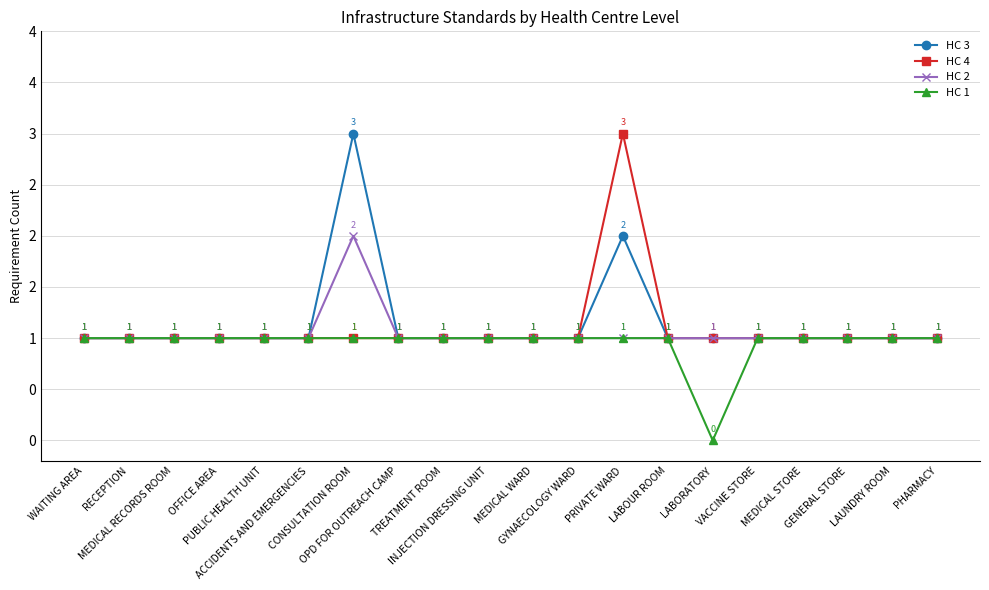

What is the difference between the maximum and minimum values in the HC 1 series?

1